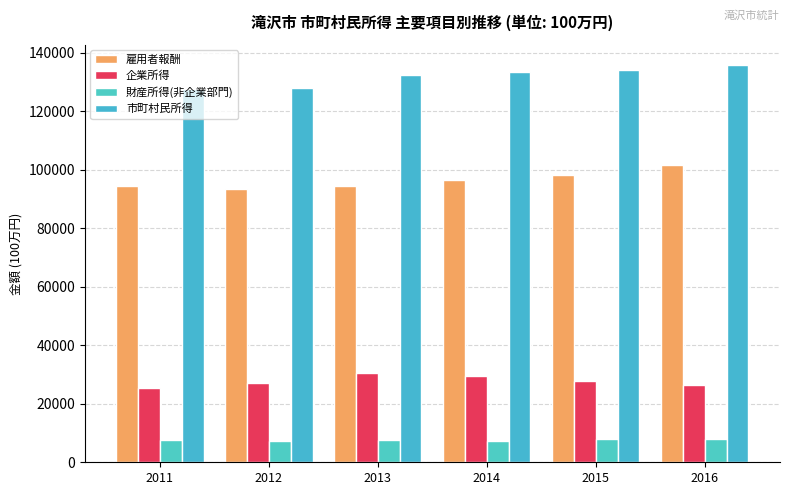

Rank the series by their average value, from highest to lowest.

市町村民所得, 雇用者報酬, 企業所得, 財産所得(非企業部門)